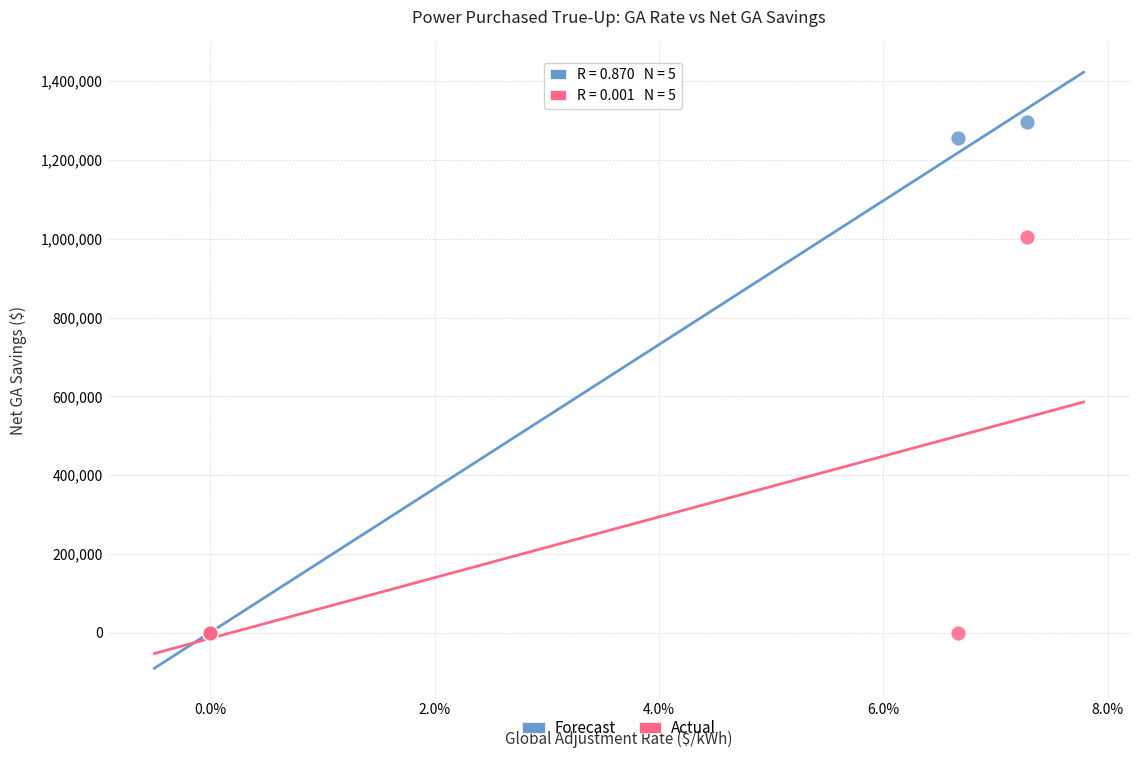

Across all series, what Y value is closest to 648233?

1003824.9